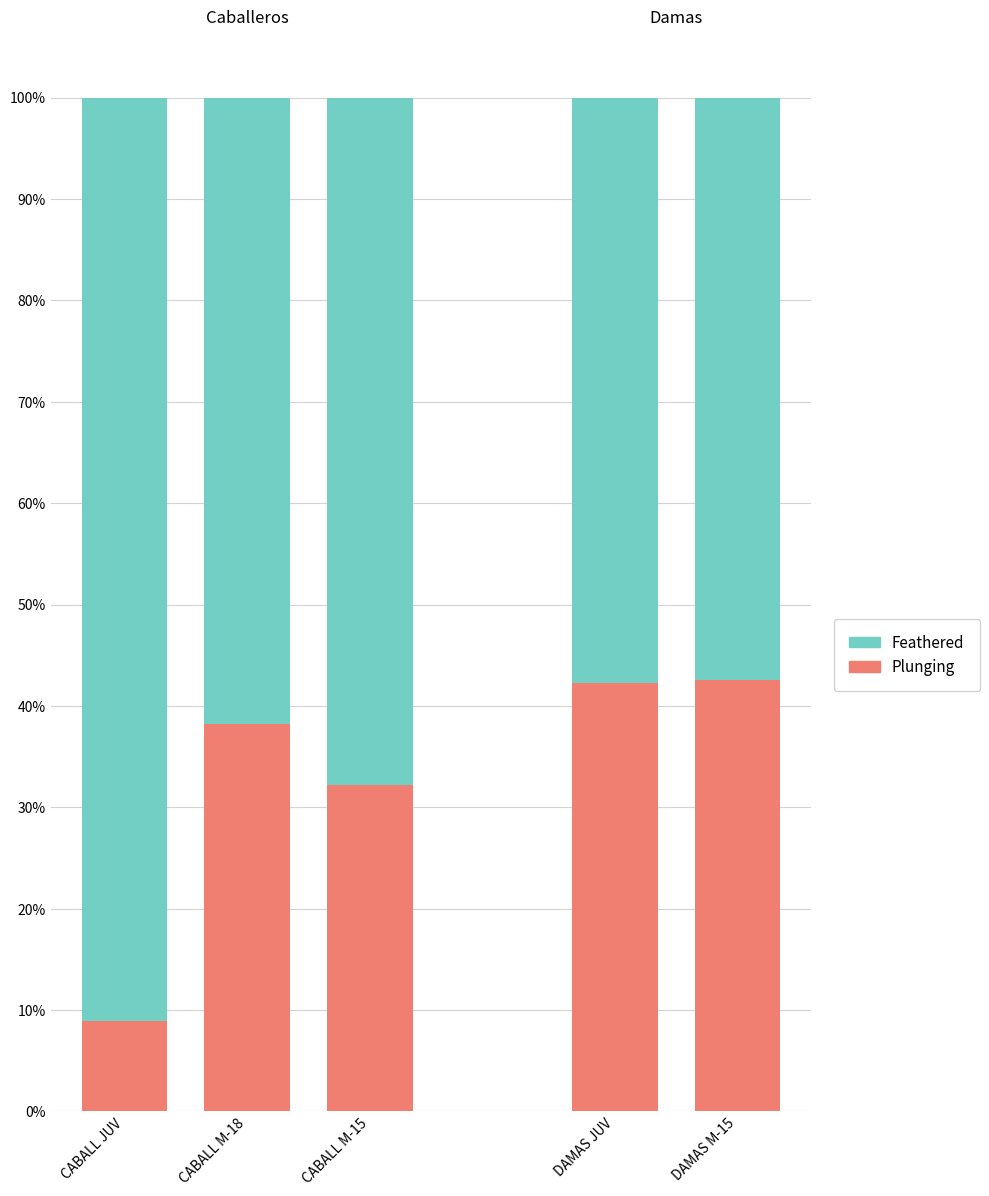

What is the minimum value for Plunging?

8.9